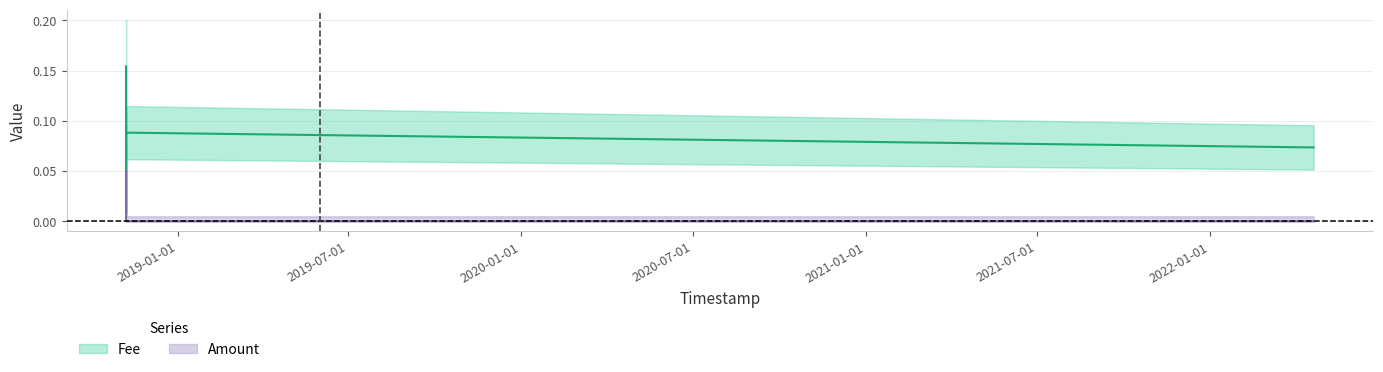

What is the maximum value shown in the chart?

0.2